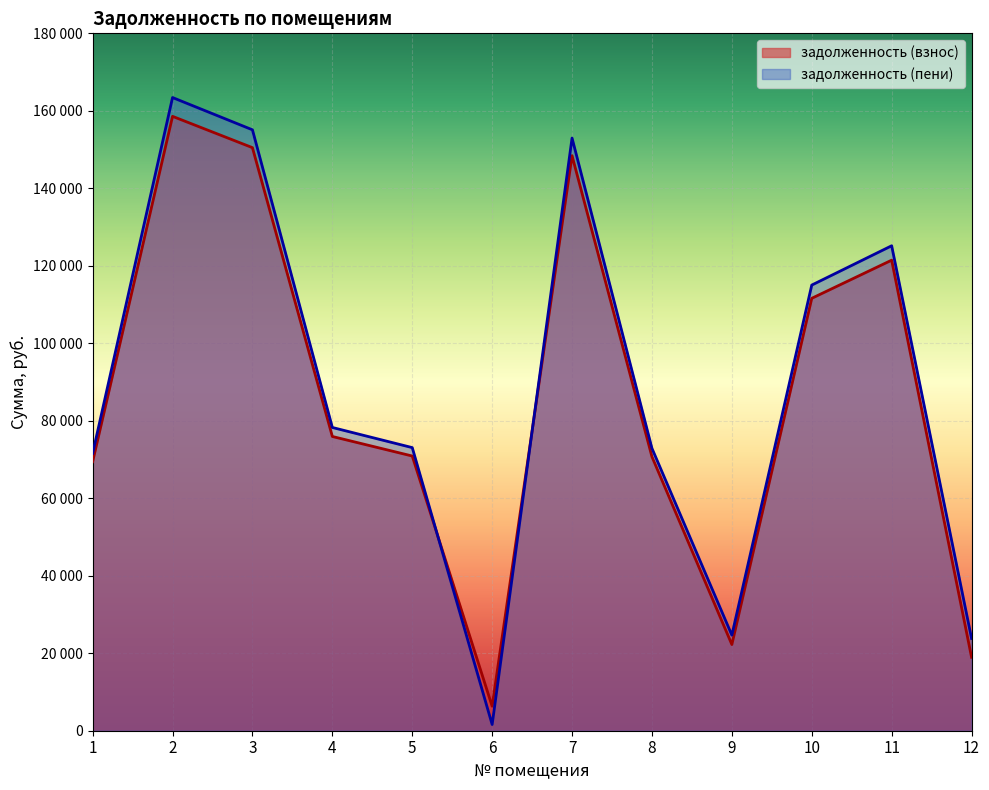

How many values in the задолженность (пени) series exceed 78270?

5